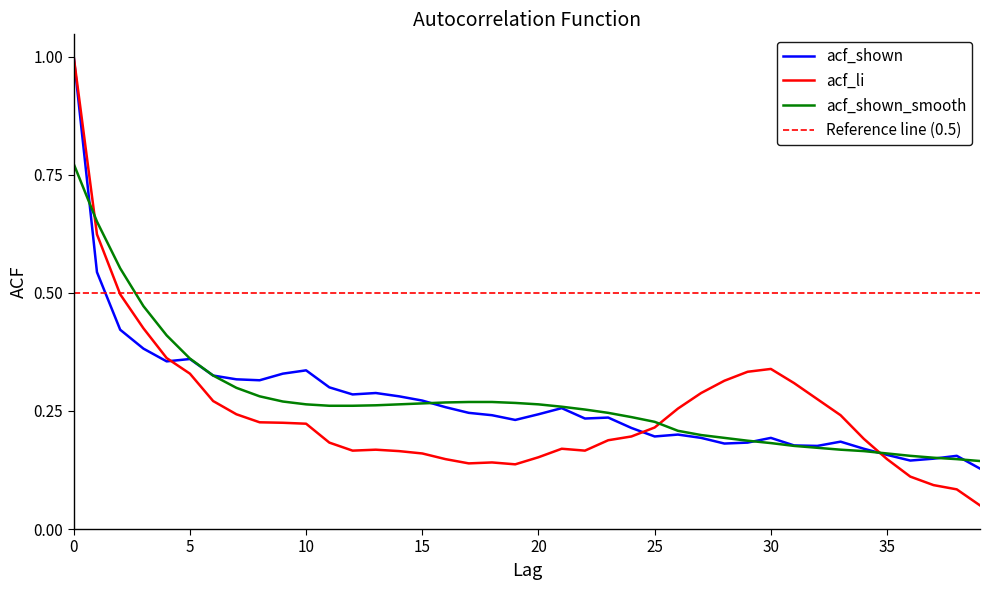

Count the number of data series in this chart.

3